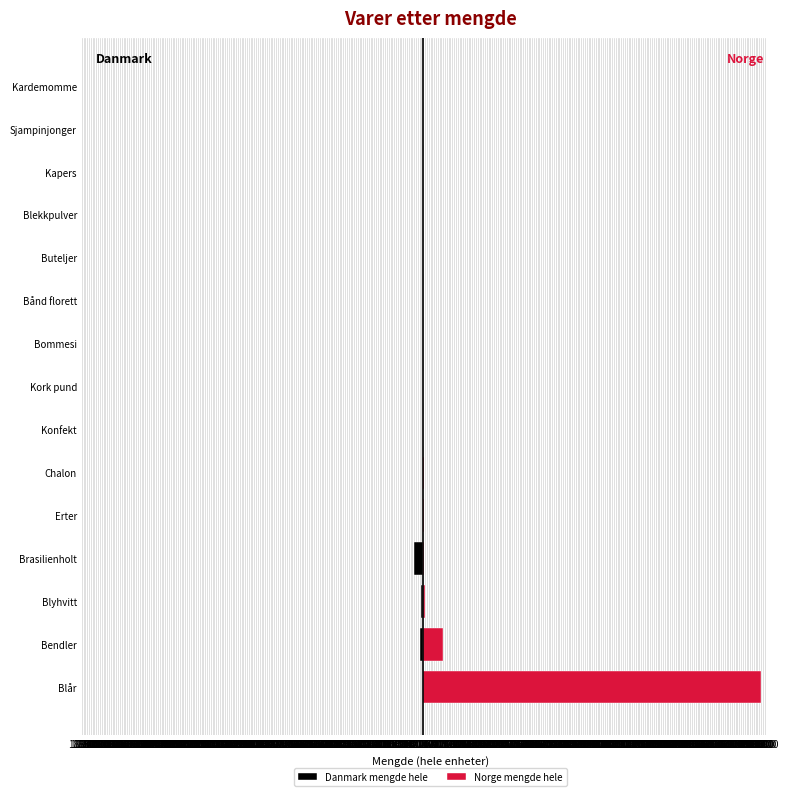

What is the average value of the Norge mengde hele series?

1330